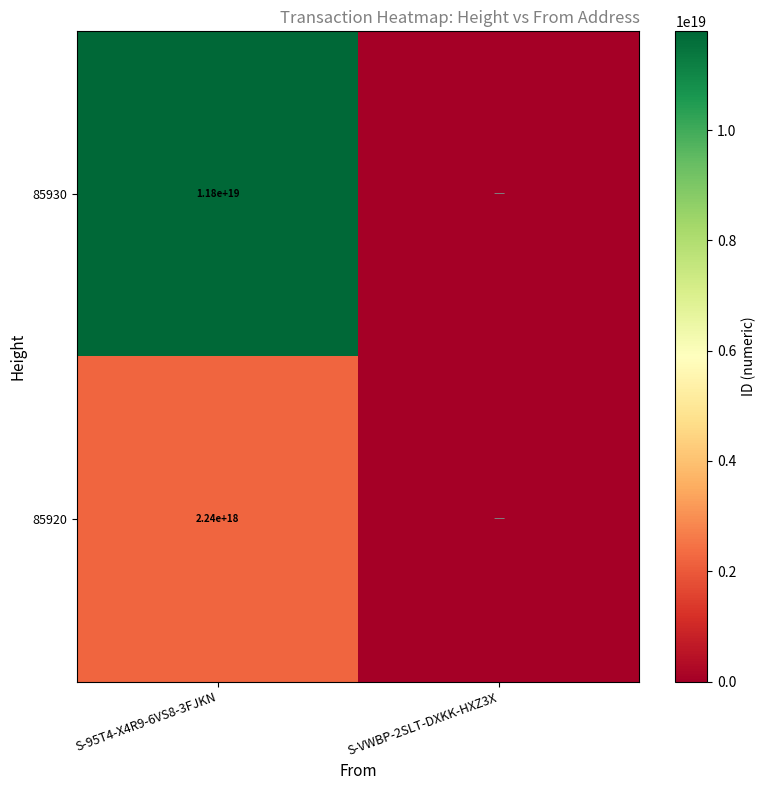

Rank the series at S-95T4-X4R9-6VS8-3FJKN from highest to lowest value.

85930, 85920